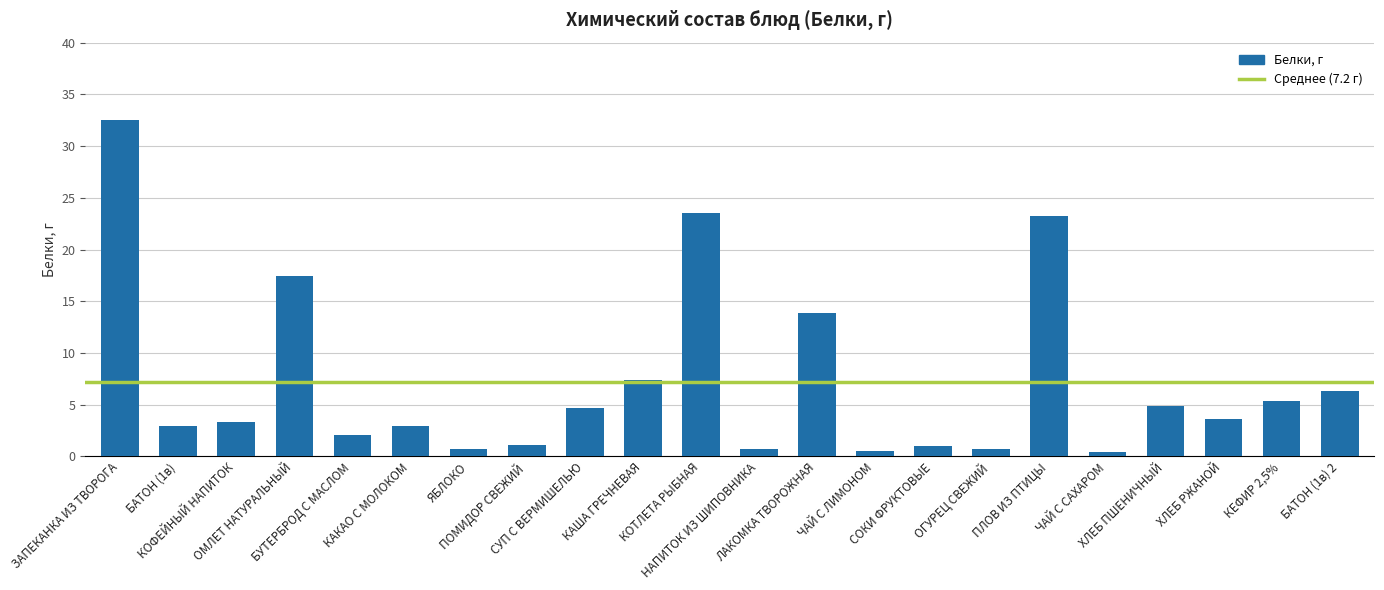

Which label corresponds to the largest value in the chart?

ЗАПЕКАНКА ИЗ ТВОРОГА